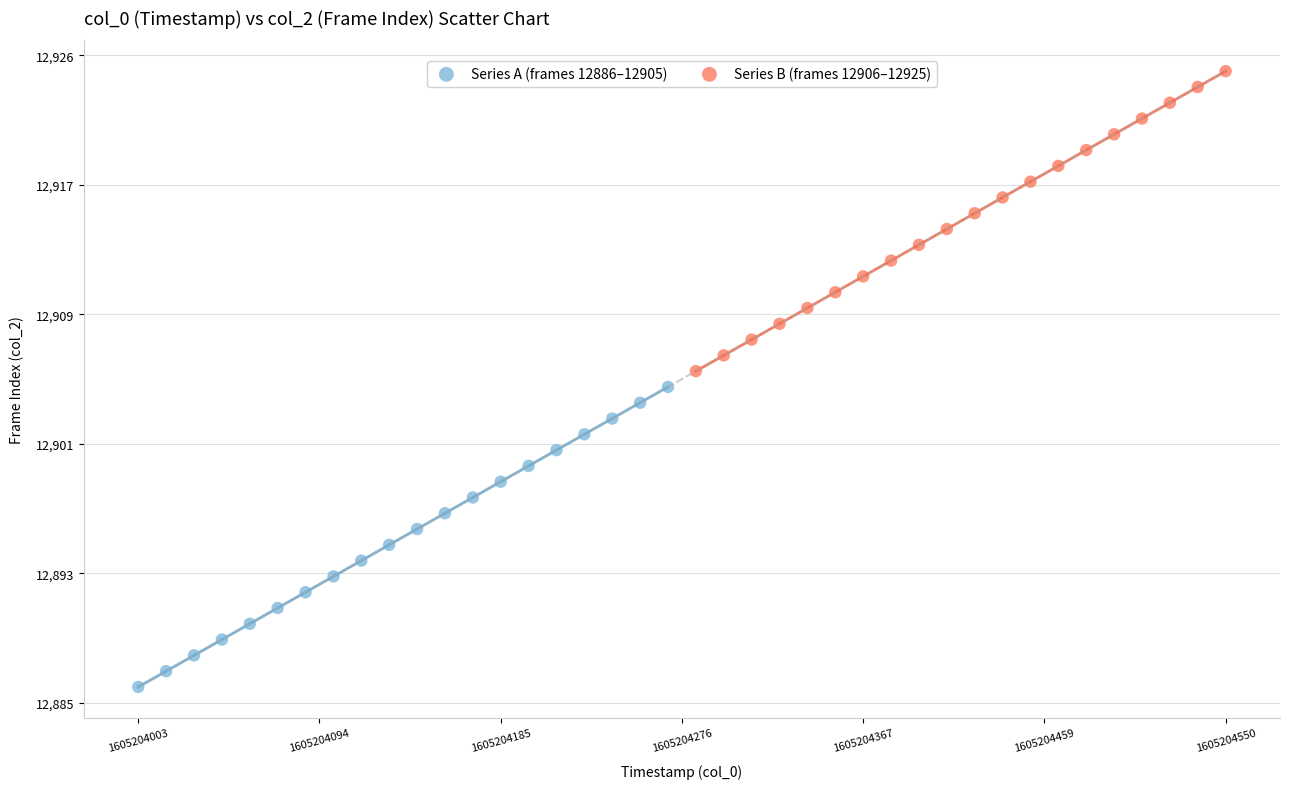

What are all the series names shown in the legend?

Series A (frames 12886–12905), Series B (frames 12906–12925)